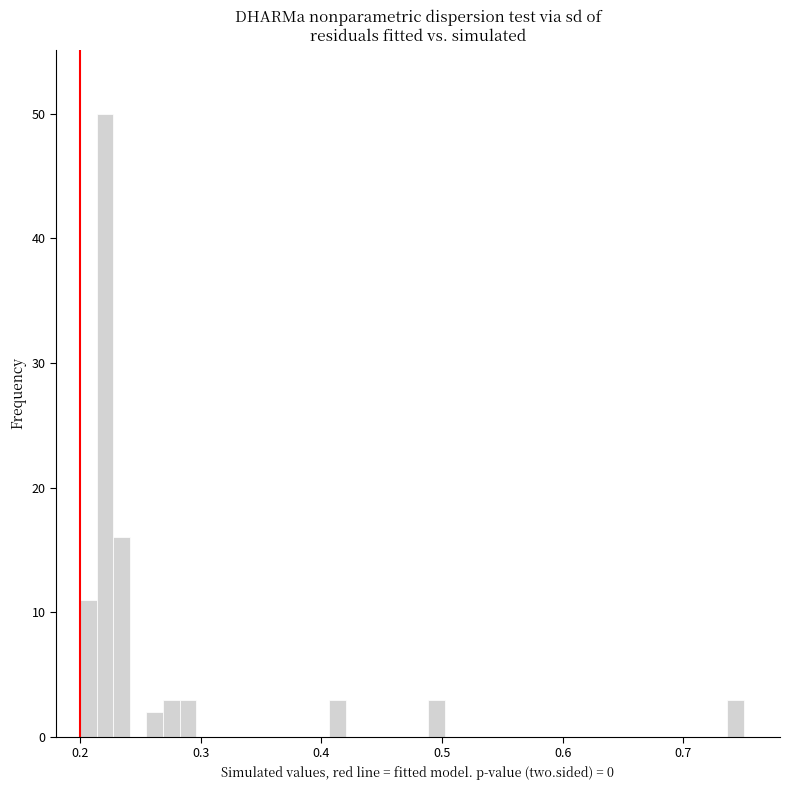

Around what value on the x-axis is the tallest bar? Give the approximate position of its centre, as read against the axis.

0.22